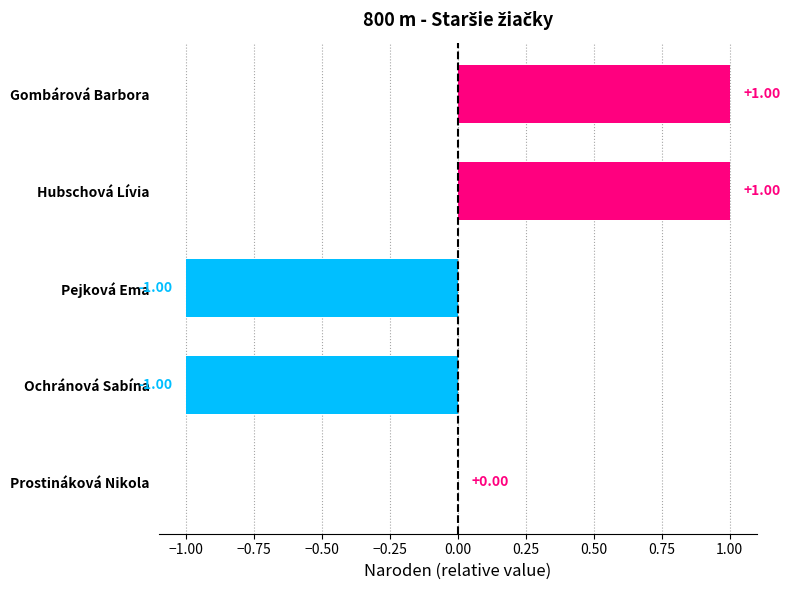

Between Ochránová Sabína and Hubschová Lívia, which is larger?

Hubschová Lívia